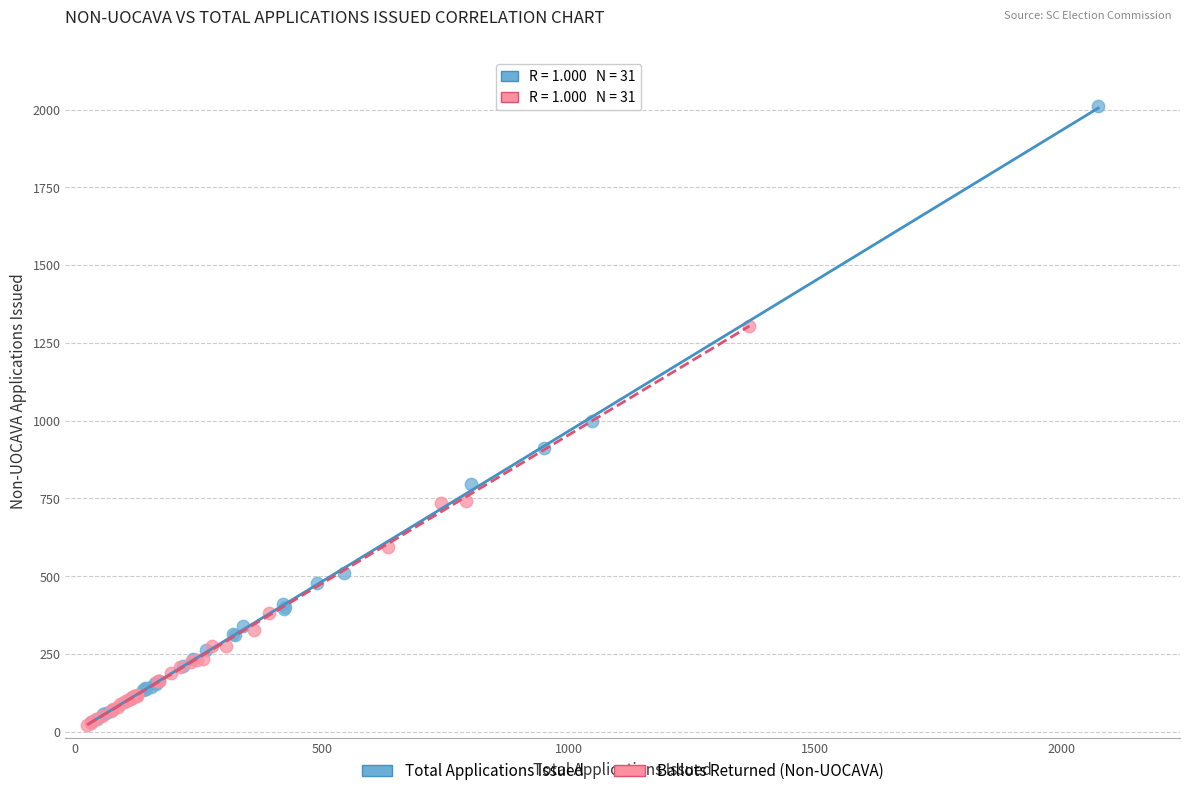

What are all the series names shown in the legend?

Total Applications Issued, Ballots Returned (Non-UOCAVA)